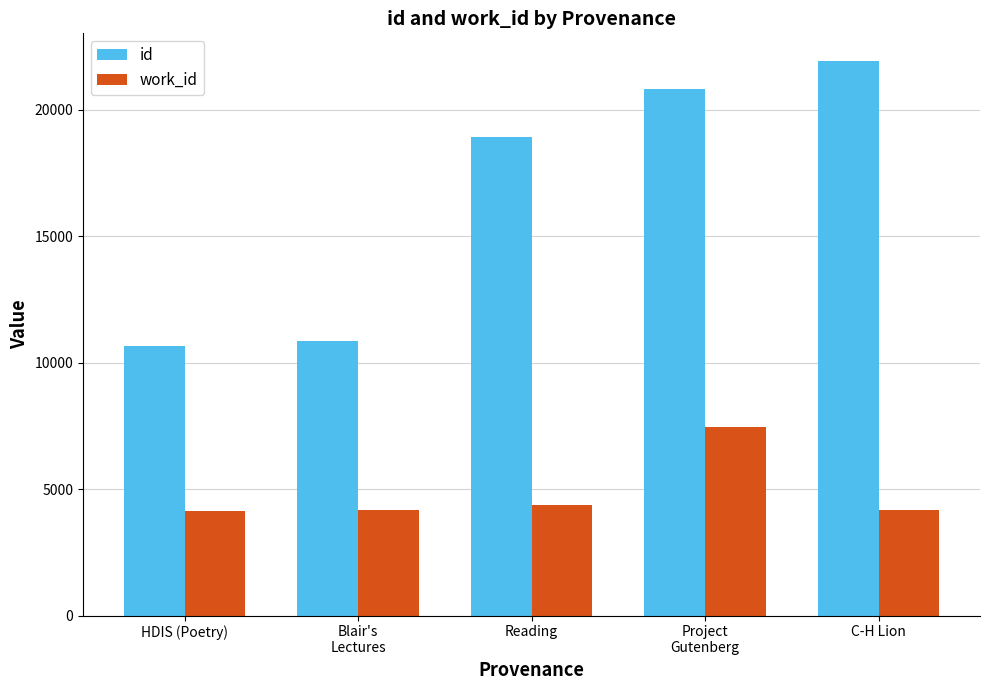

List the series in order of their overall mean, lowest first.

work_id, id